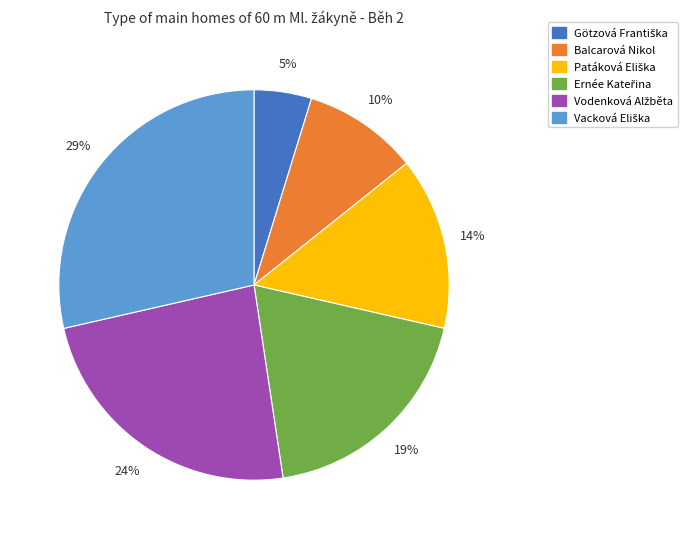

Does any single category account for the majority?

No